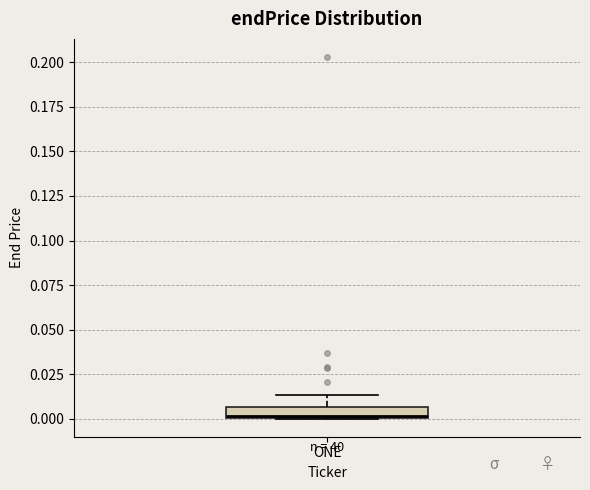

Where does the upper whisker of the box for ONE end on the y-axis? The values are not printed on the chart, so give them approximately, as read against the axis.

0.015